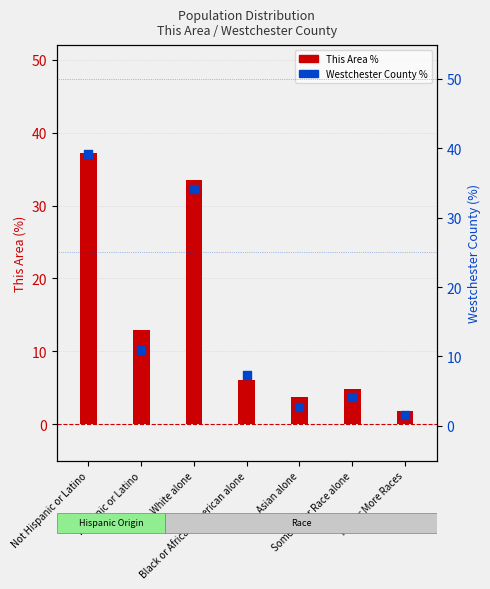

What are all the series names shown in the legend?

This Area, Westchester County